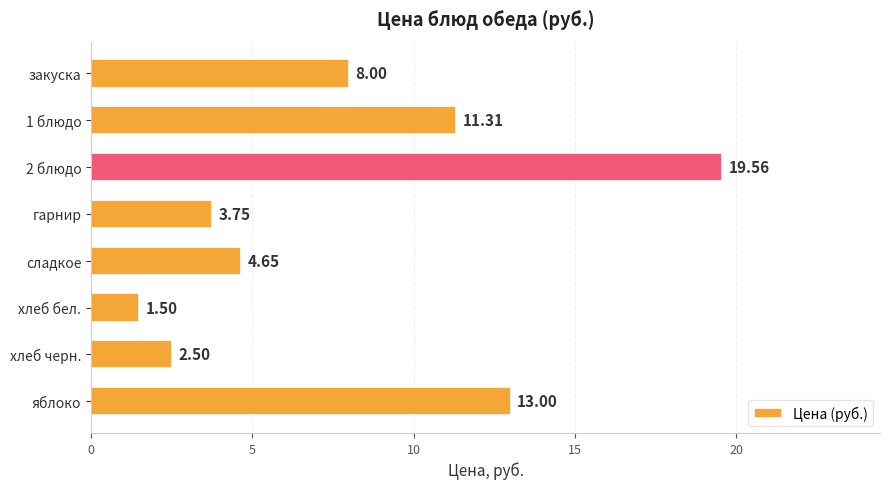

Count the number of categories in the chart.

8